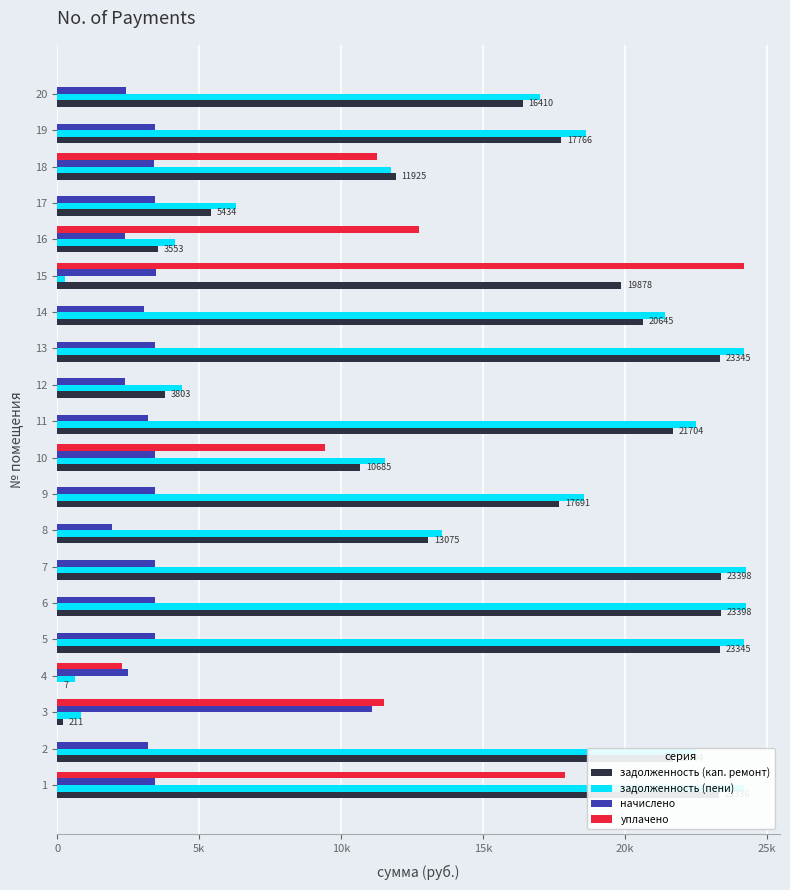

What are all the series names shown in the legend?

задолженность (кап. ремонт), задолженность (пени), начислено, уплачено